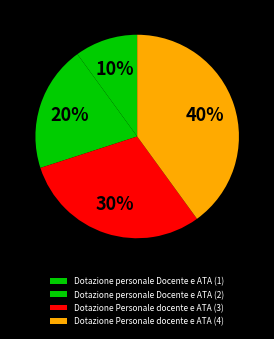

What is the smallest slice in the pie chart?

Dotazione personale Docente e ATA (1)